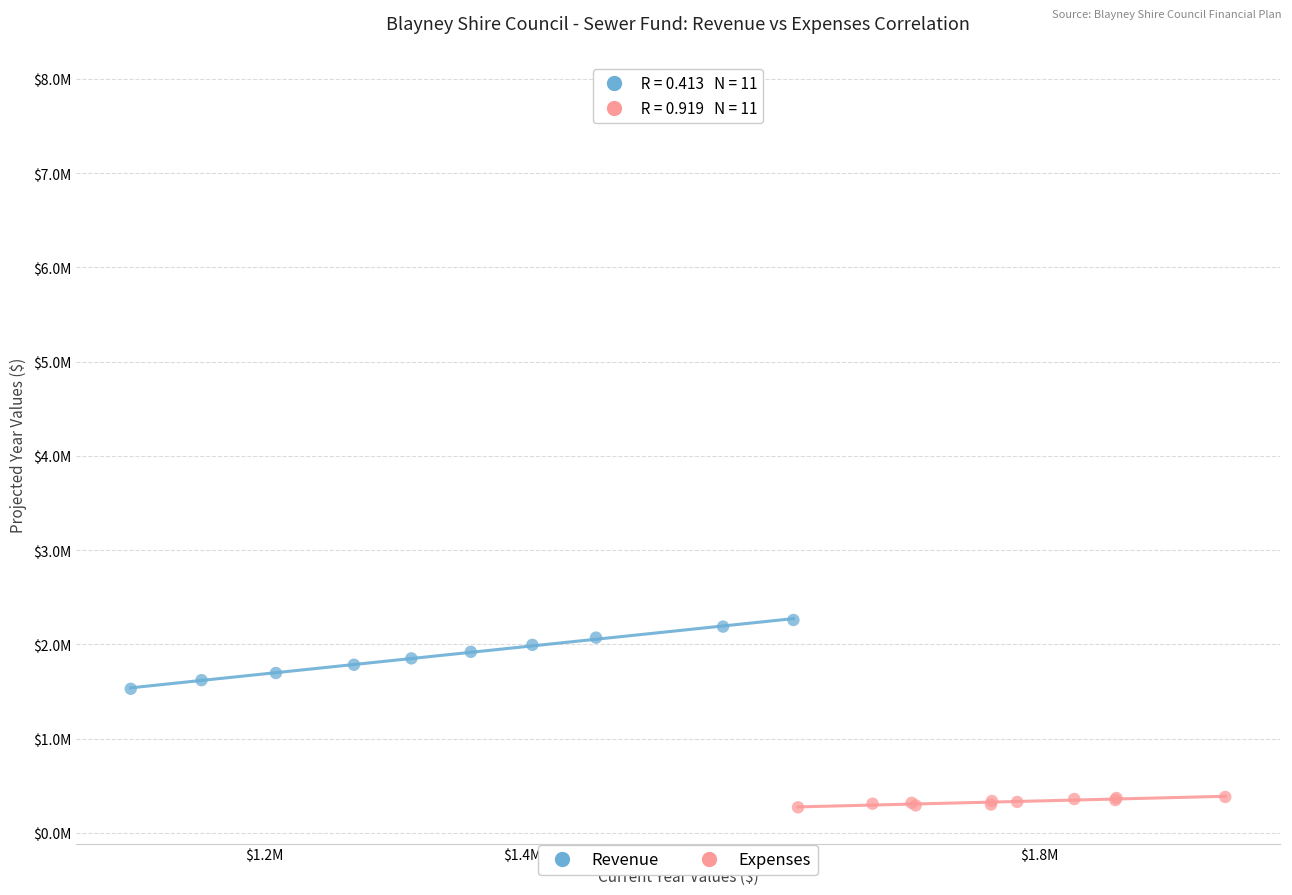

Which series reaches the maximum Y coordinate?

Revenue